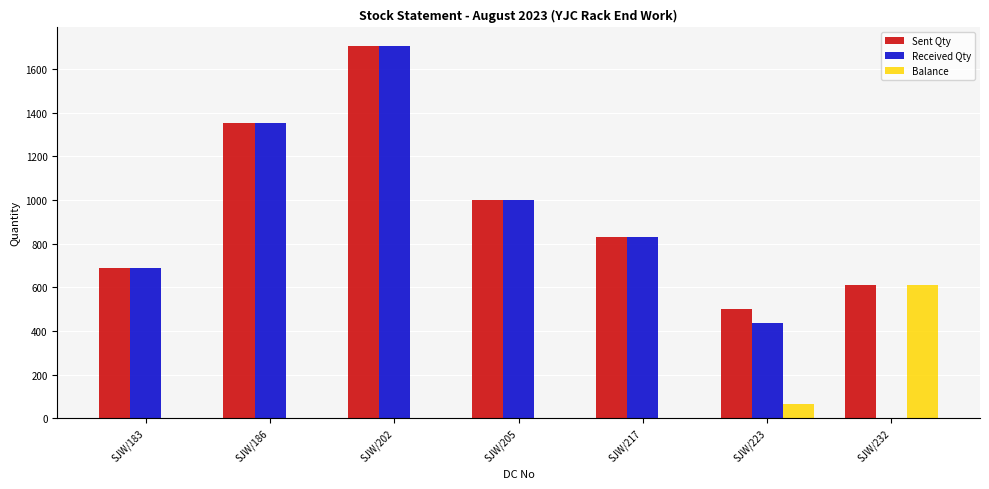

True or false: Received Qty has a value of 765 at SJW/202.

False